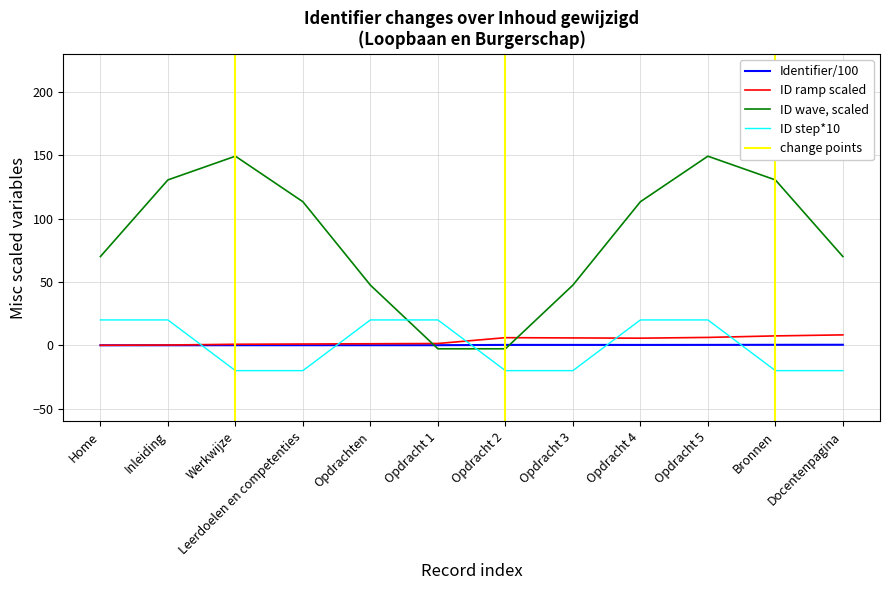

Between which two adjacent categories do ID ramp scaled and ID step*10 first intersect?

Inleiding and Werkwijze